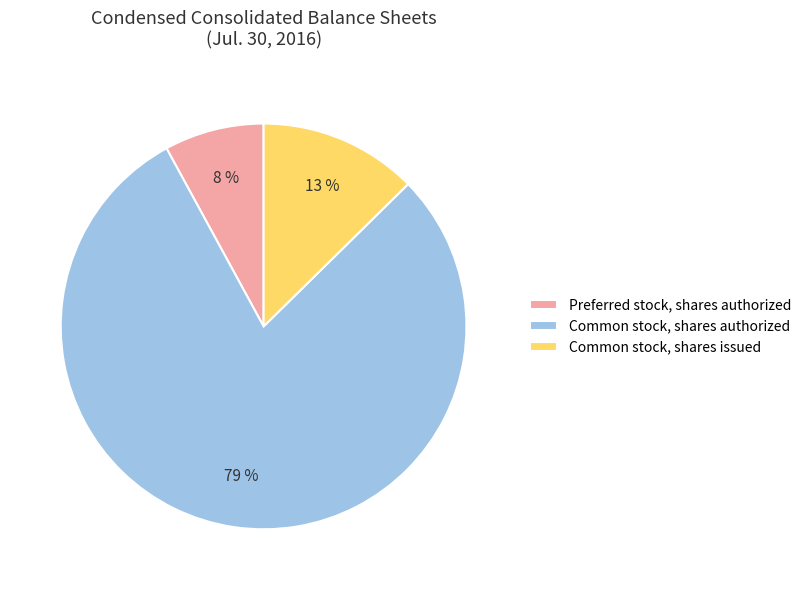

Which category has the smallest portion of the pie?

Preferred stock, shares authorized